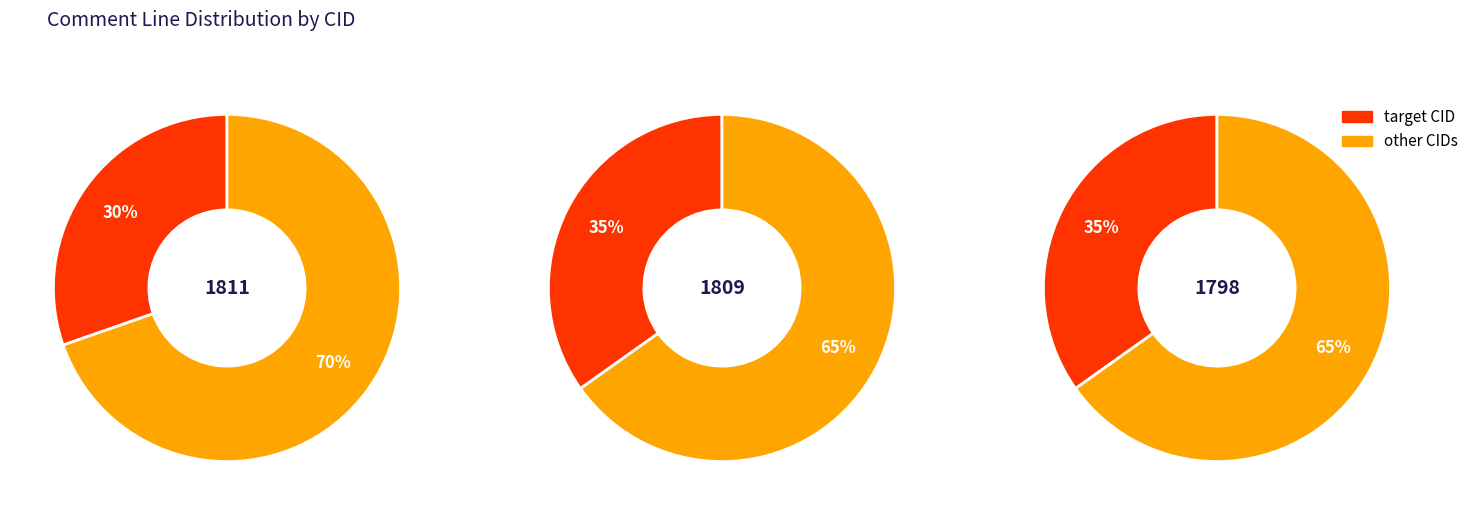

To the nearest percent, what is the combined percentage of 1798 and 1809?

70%